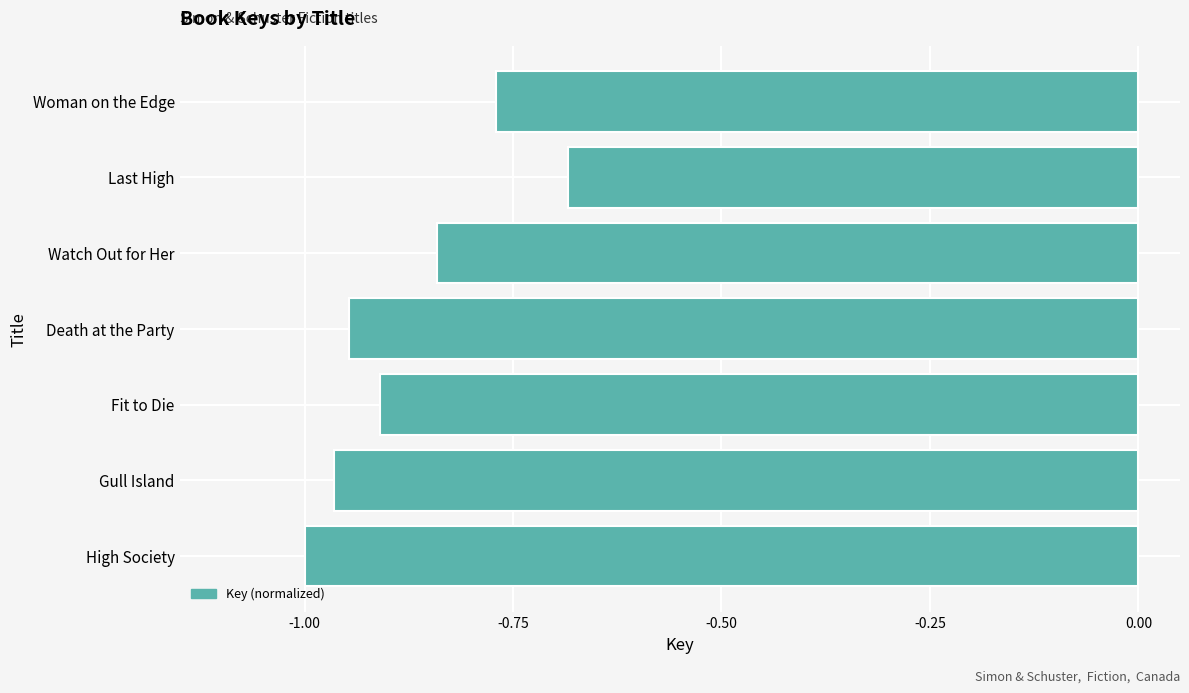

What is the sum of the values at High Society and Gull Island?

-2.0